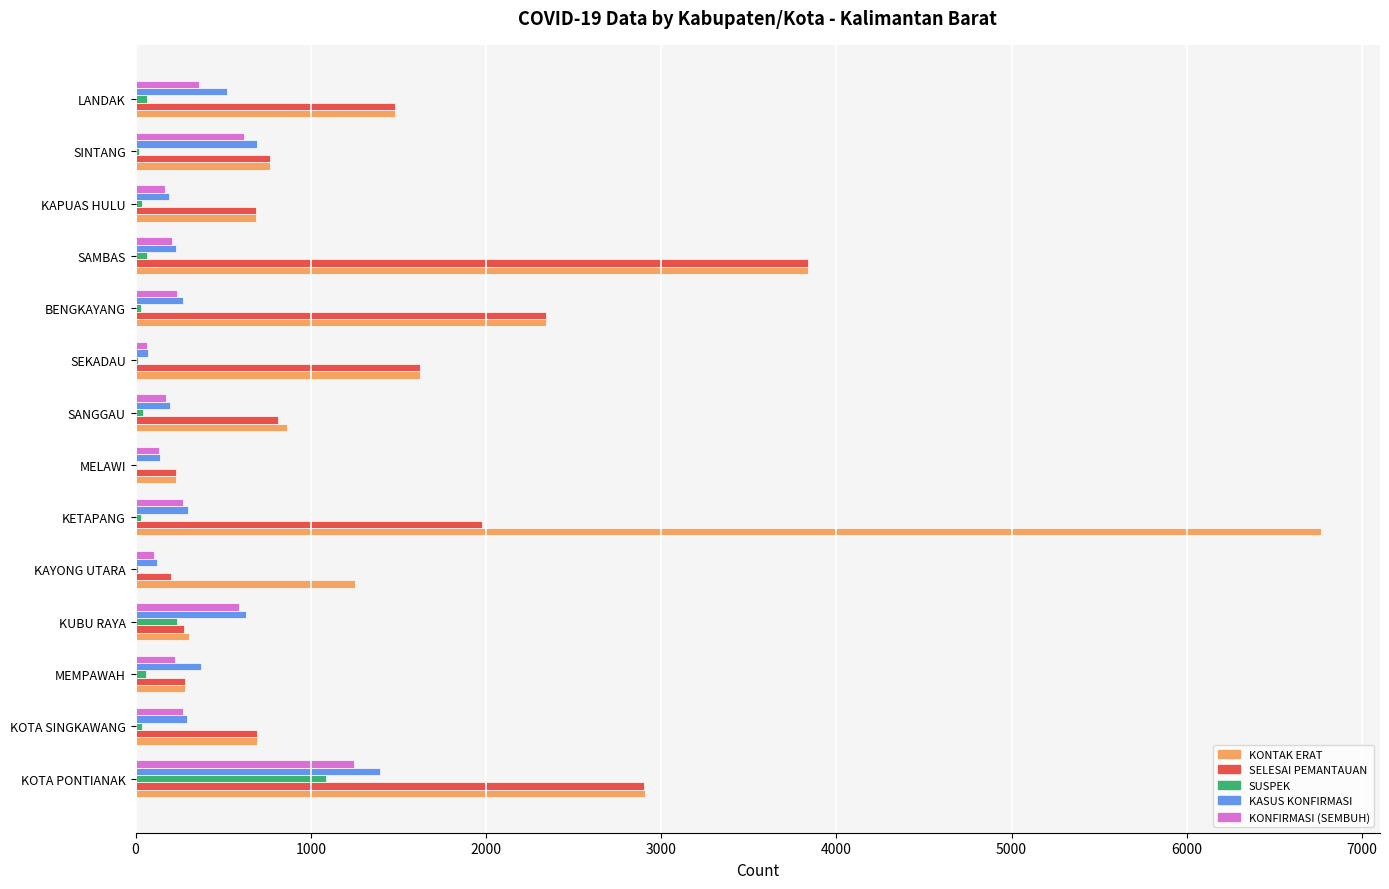

True or false: KONTAK ERAT has a value of 770 at SINTANG.

True